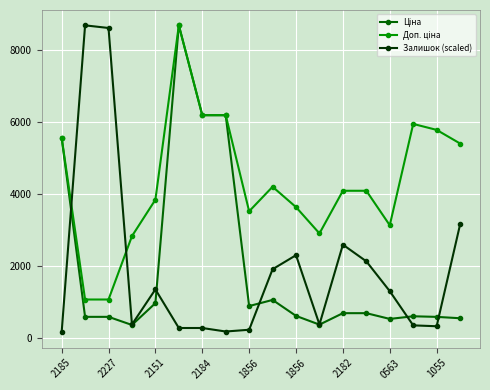

What is the value of the Залишок (scaled) point at the 9th from the left?

219.4